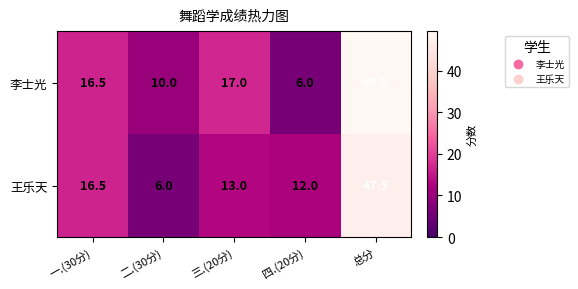

Reading left to right, what are all the values shown in this chart?

李士光: 16.5	10.0	17.0	6.0	49.5
王乐天: 16.5	6.0	13.0	12.0	47.5